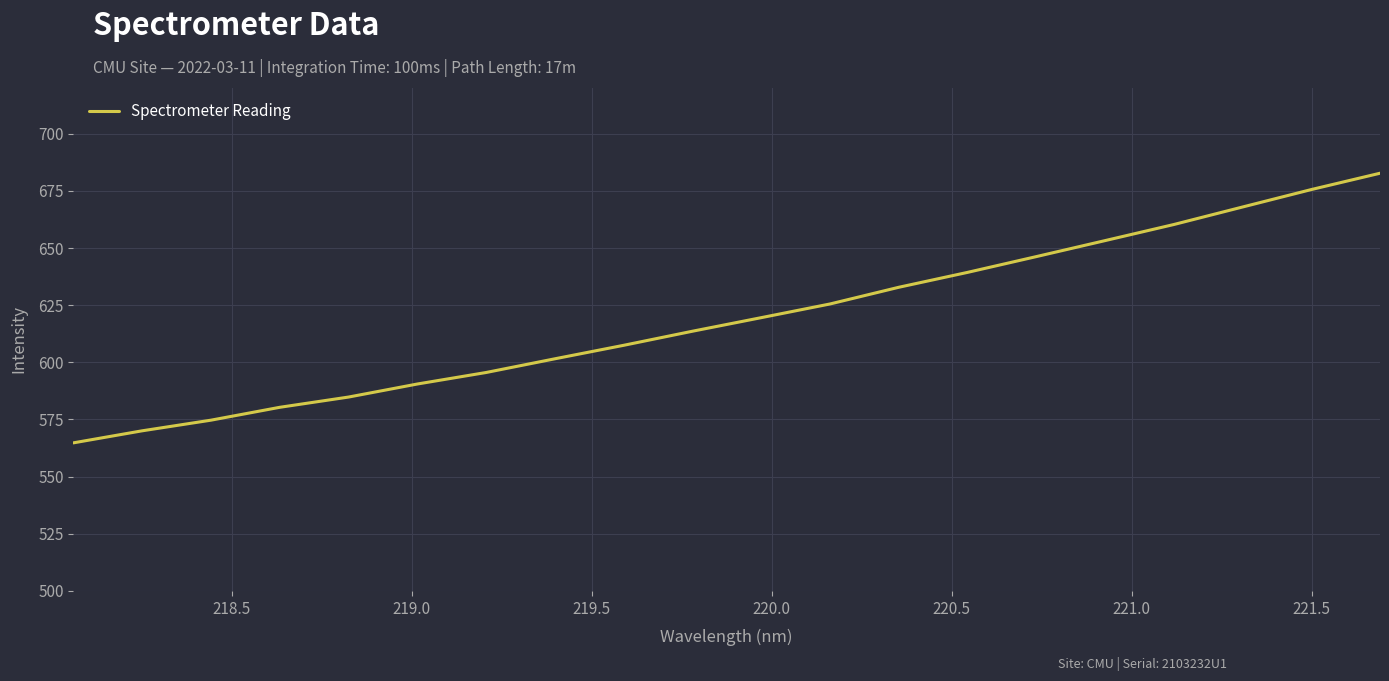

How many lines are shown in the chart?

1